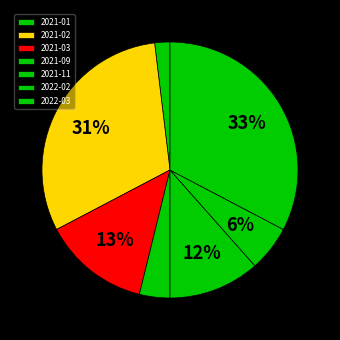

Is there any slice that represents more than half of the pie?

No